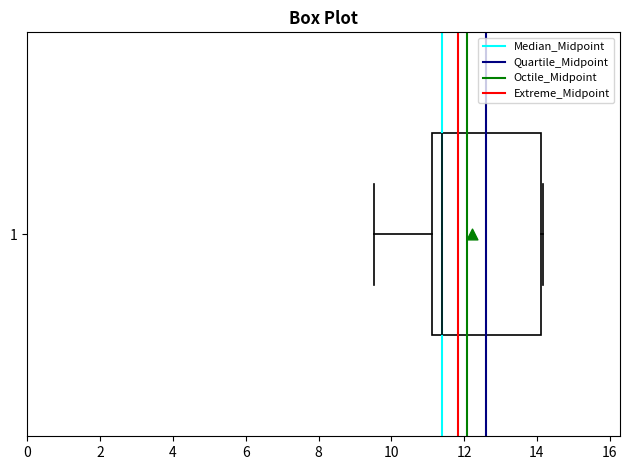

Where is the left edge of the box at y = 1 on the x-axis? The values are not printed on the chart, so give them approximately, as read against the axis.

11.2